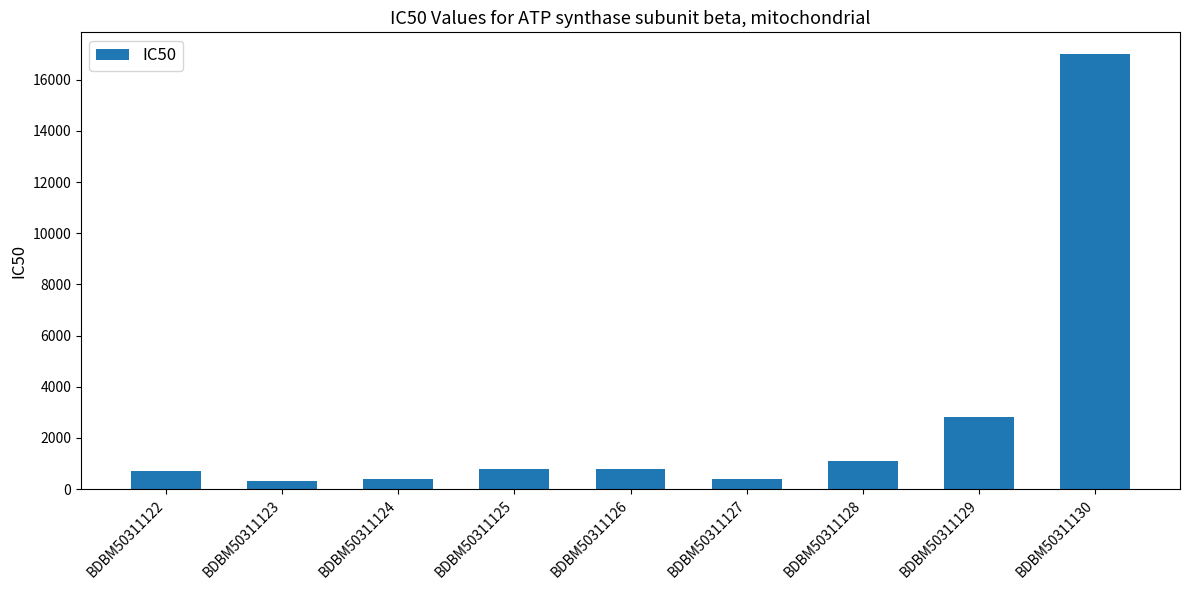

What is the value of the 4th bar from the left?

800